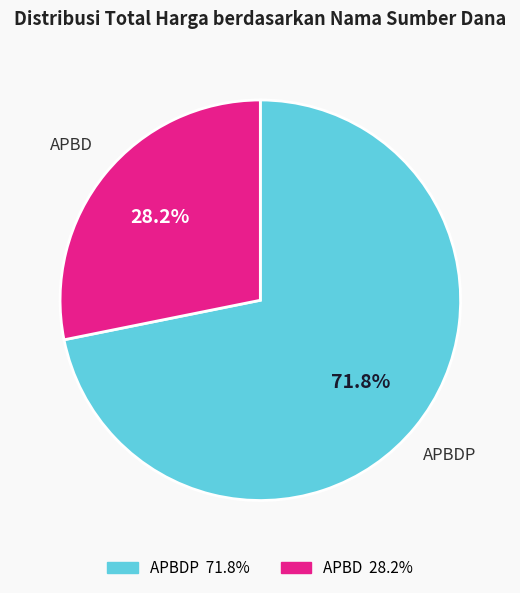

Is there a majority slice in this chart?

Yes